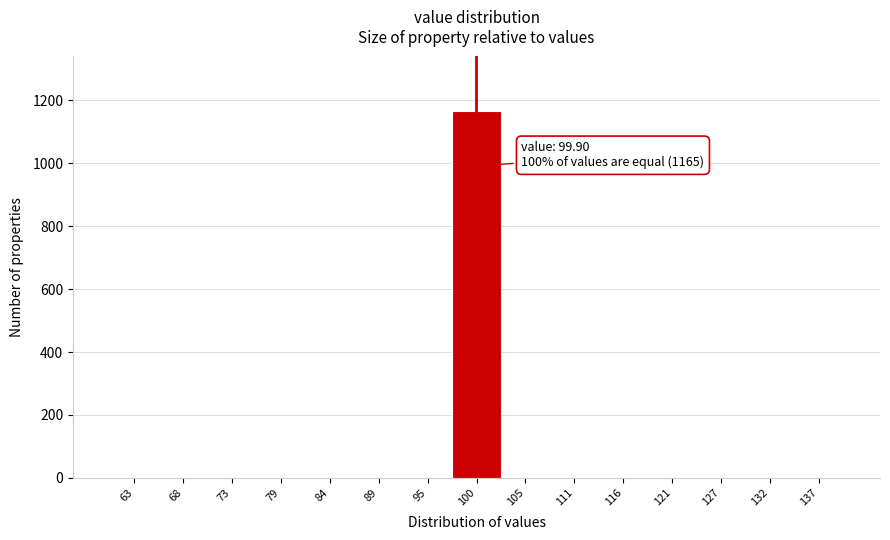

Over which range of the x-axis is the bar tallest?

97 to 103